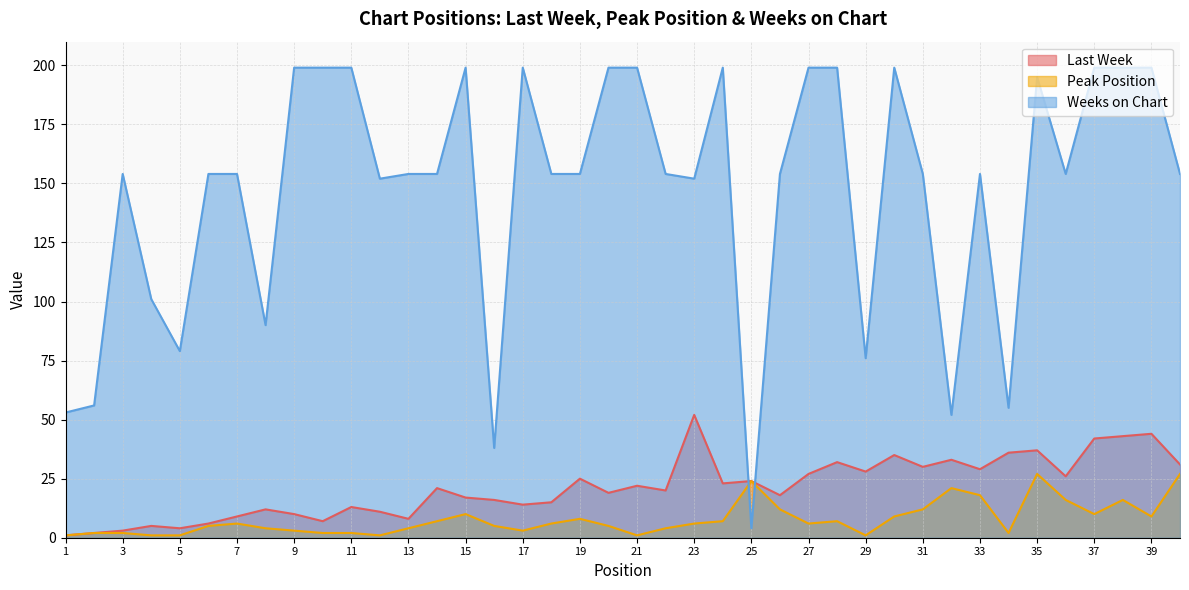

How many interior local peaks does the Weeks on Chart series have?

7